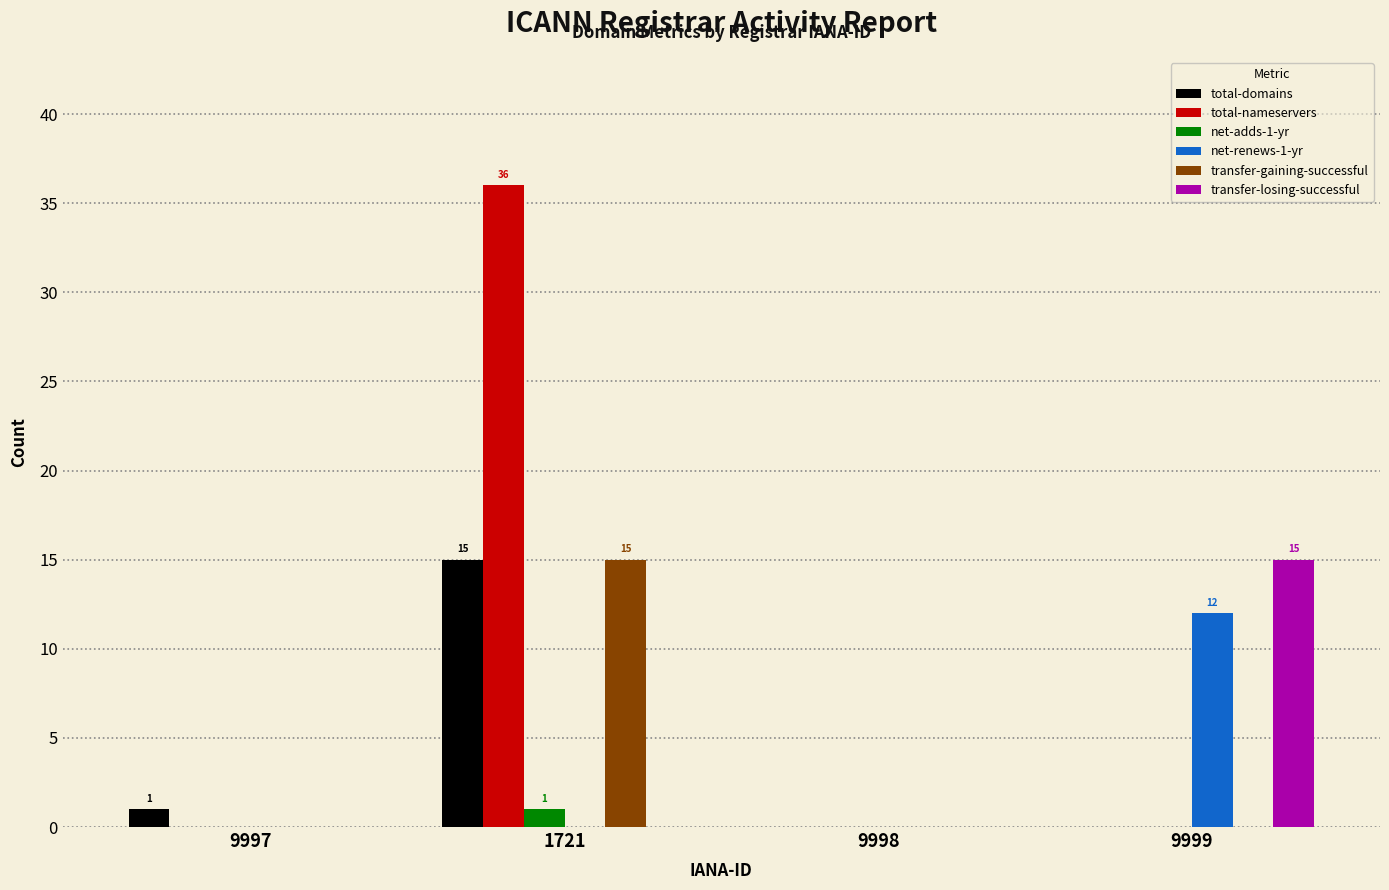

What is the greatest value displayed?

36